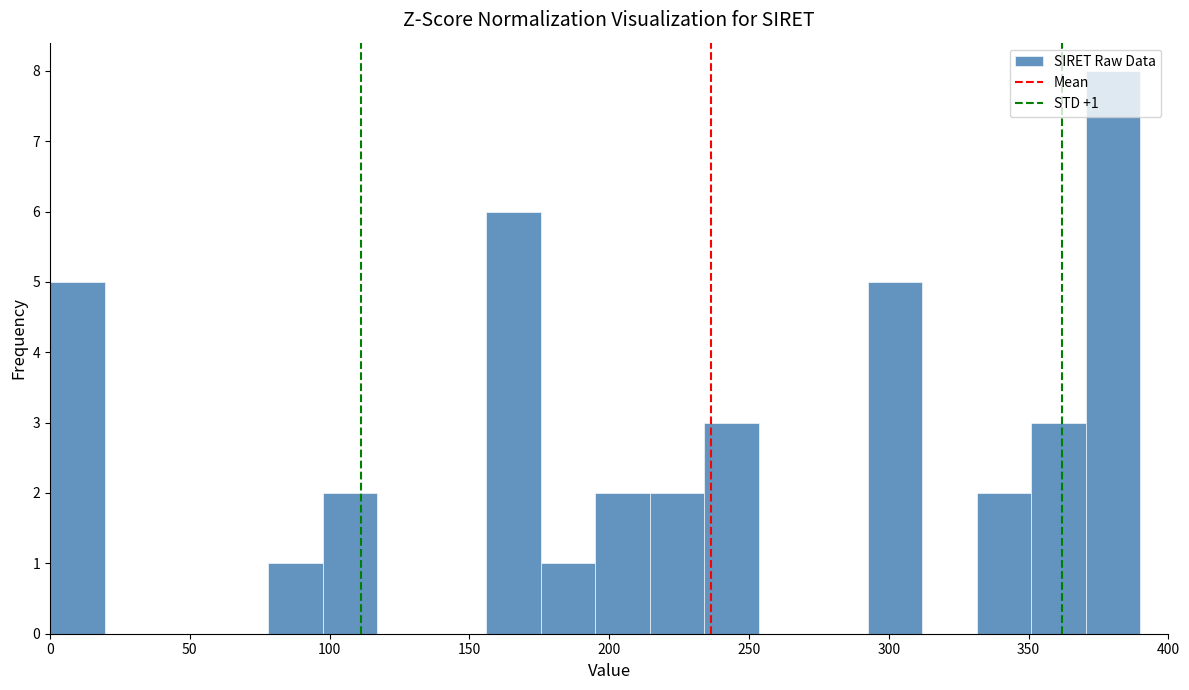

Around what value on the x-axis is the tallest bar? Give the approximate position of its centre, as read against the axis.

380